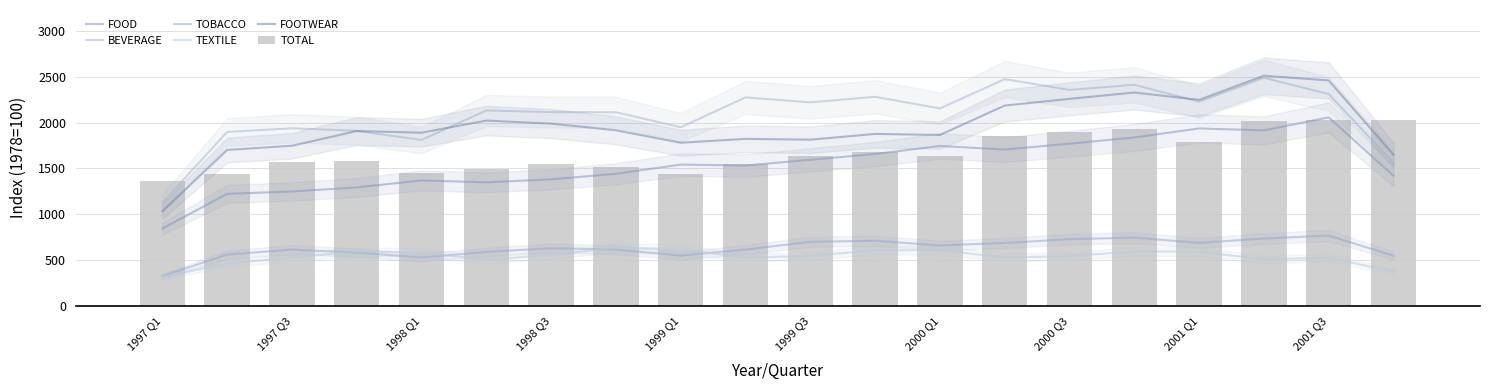

Rank the series by their maximum value, from highest to lowest.

FOOTWEAR, BEVERAGE, FOOD, TOTAL, TOBACCO, TEXTILE